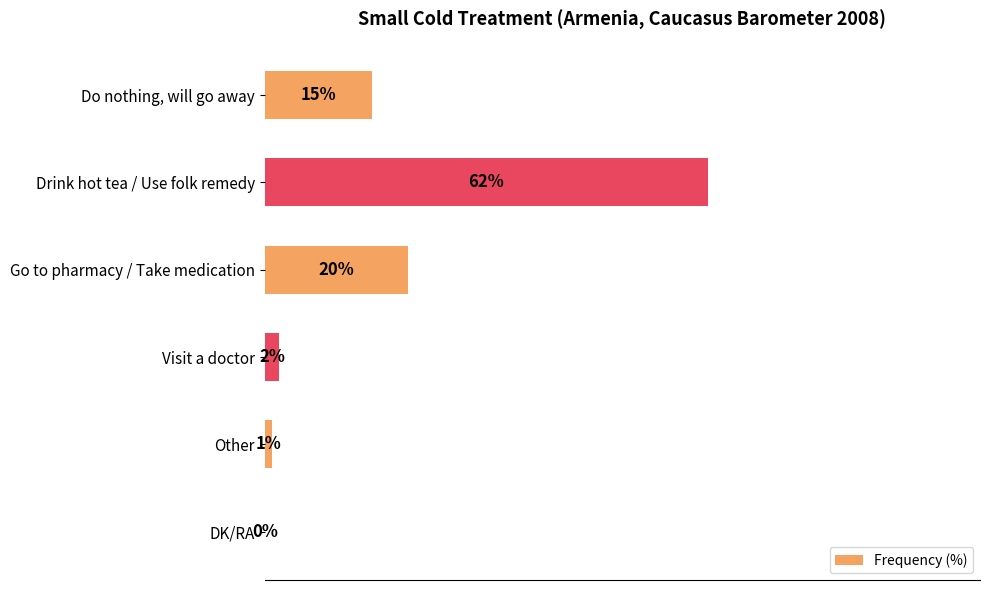

Where is the data nearest to the value 31?

Go to pharmacy / Take medication